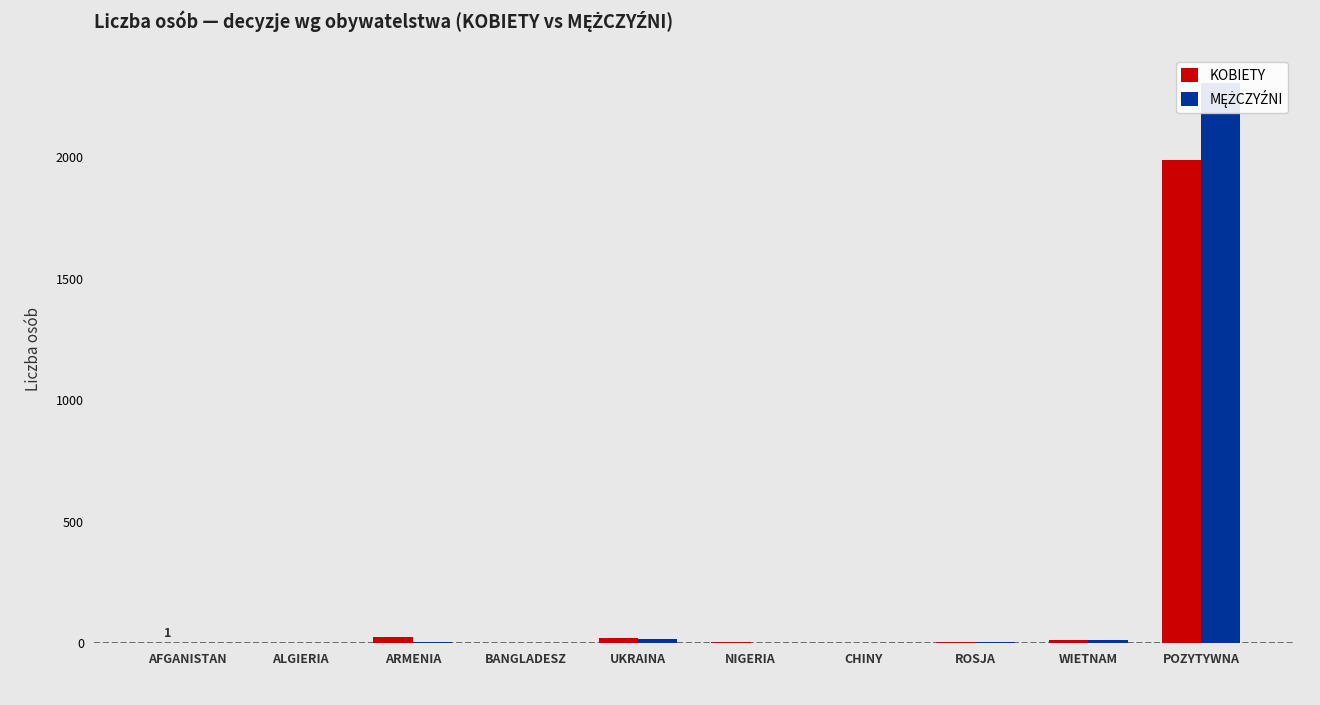

Rank the series at NIGERIA from highest to lowest value.

KOBIETY, MĘŻCZYŹNI